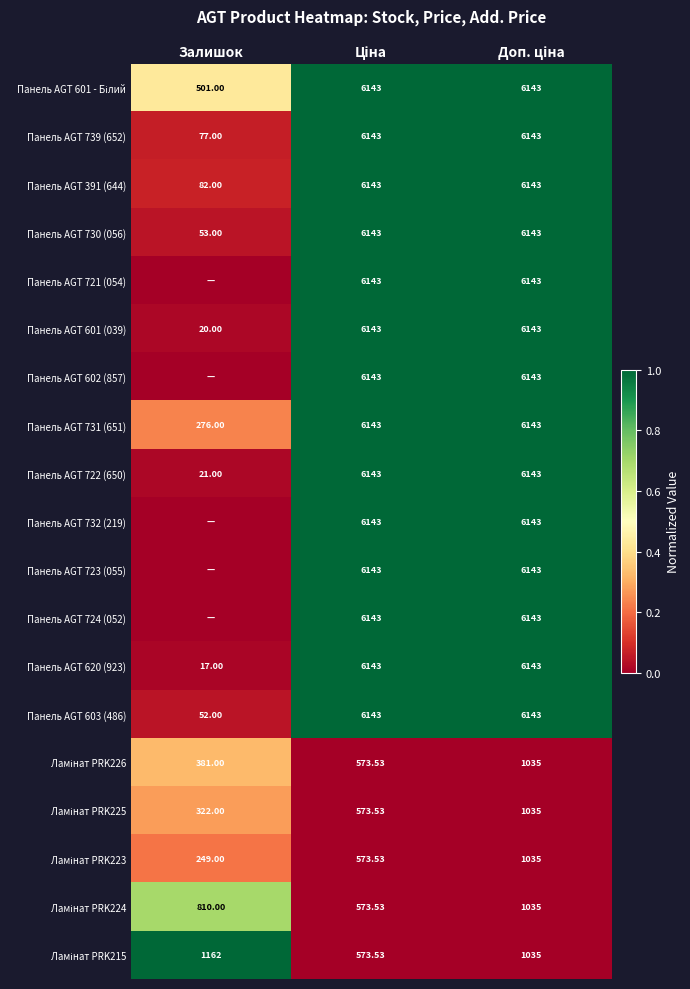

Which category has the lowest value in the Панель AGT 739 (652) series?

Залишок